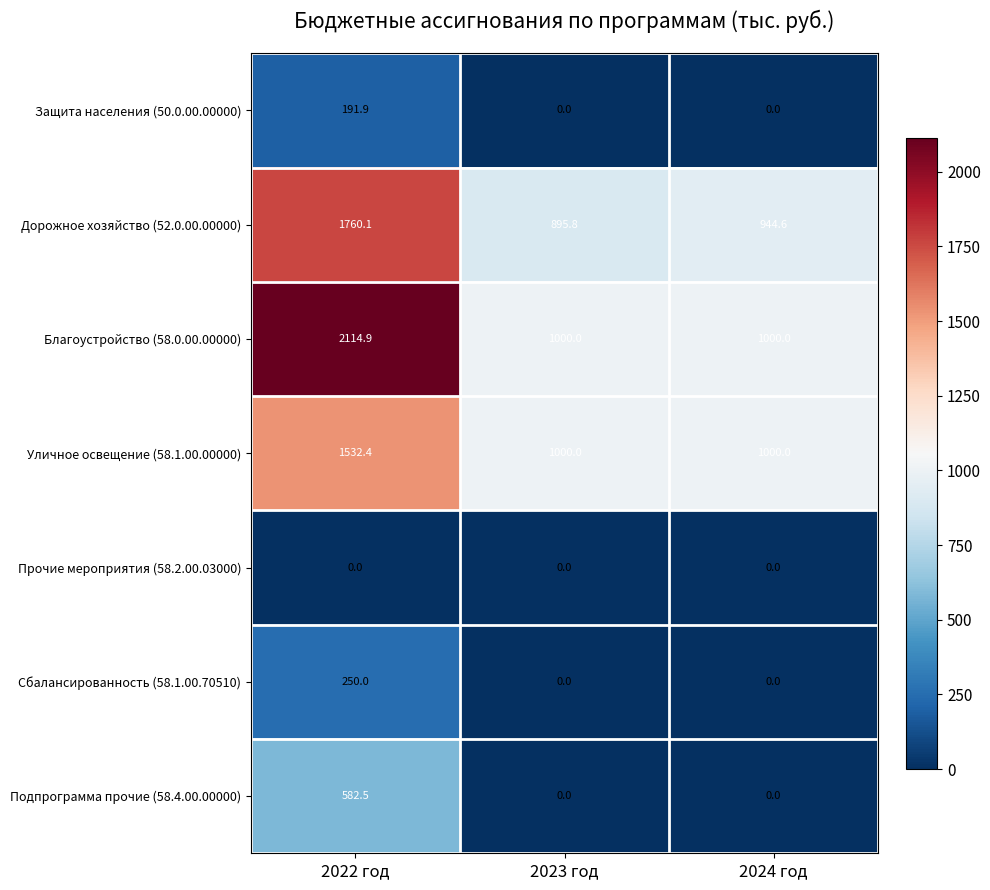

What is the greatest value displayed?

2114.9